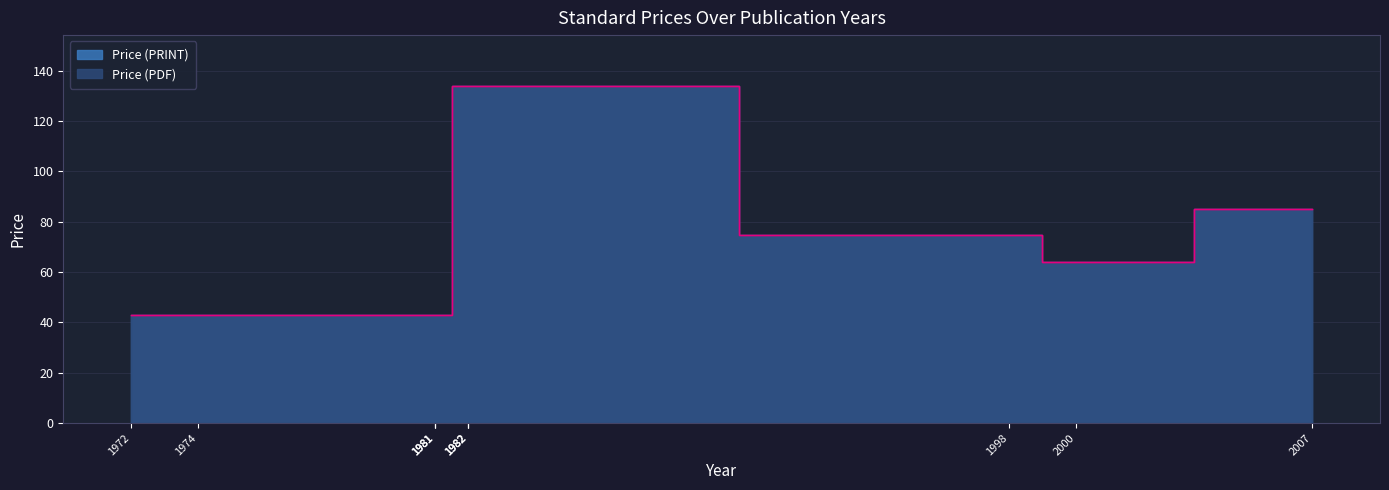

What are all the series names shown in the legend?

Price (PDF), Price (PRINT)